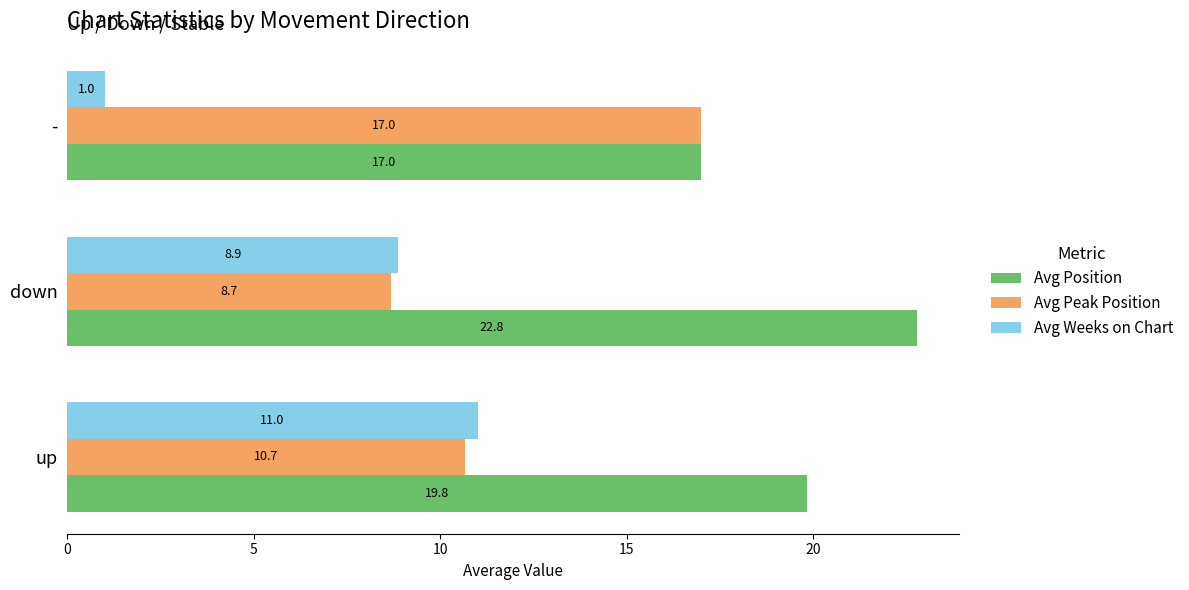

What is the difference between the maximum and second lowest values in the Avg Weeks on Chart series?

2.1